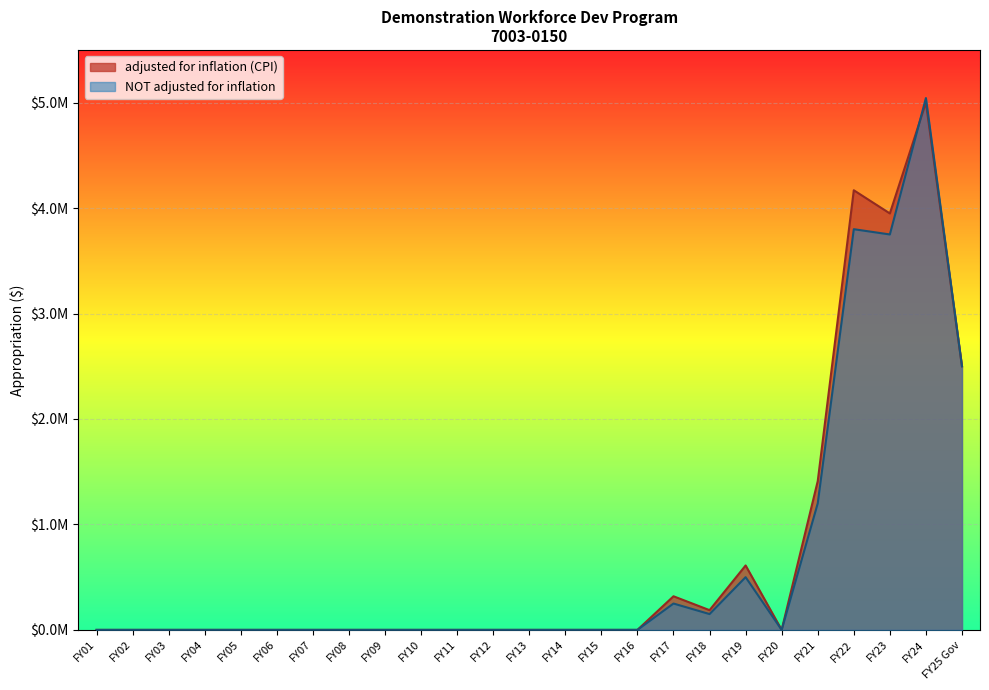

At how many categories does at least one series exceed 1203976?

5